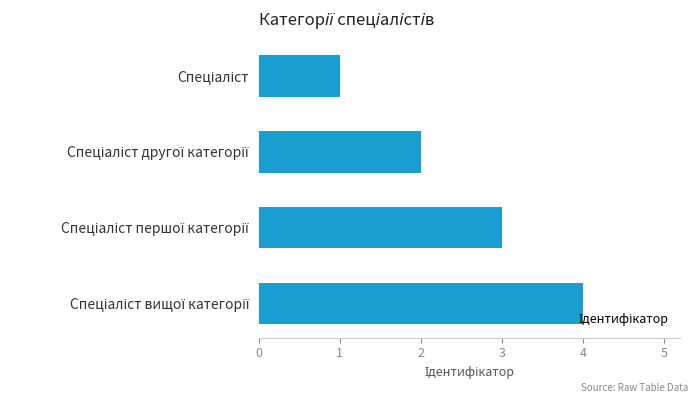

How many bars are there in total?

4